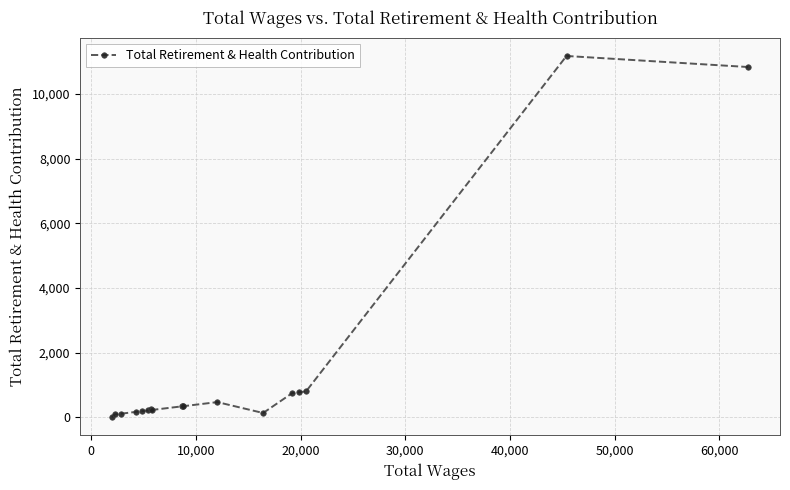

How many data points does each series have?

18